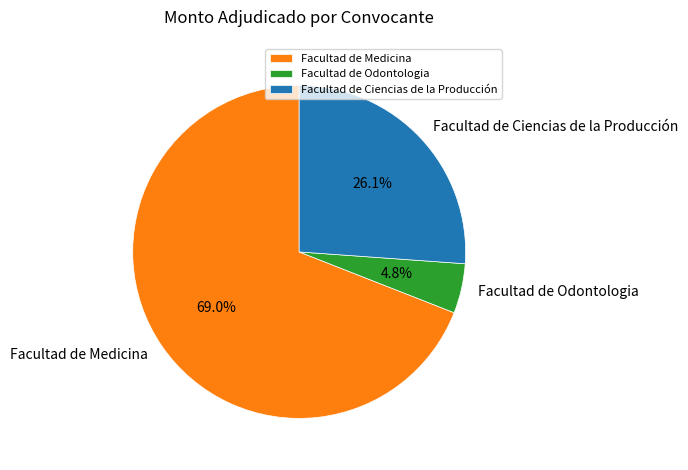

Rank the categories by value from highest to lowest.

Facultad de Medicina, Facultad de Ciencias de la Producción, Facultad de Odontologia